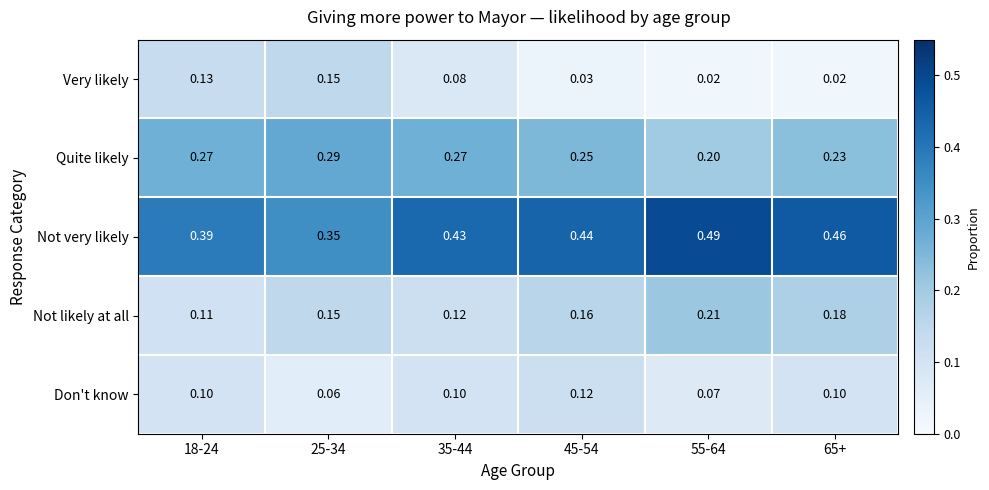

Which series has the widest spread of values?

Not very likely